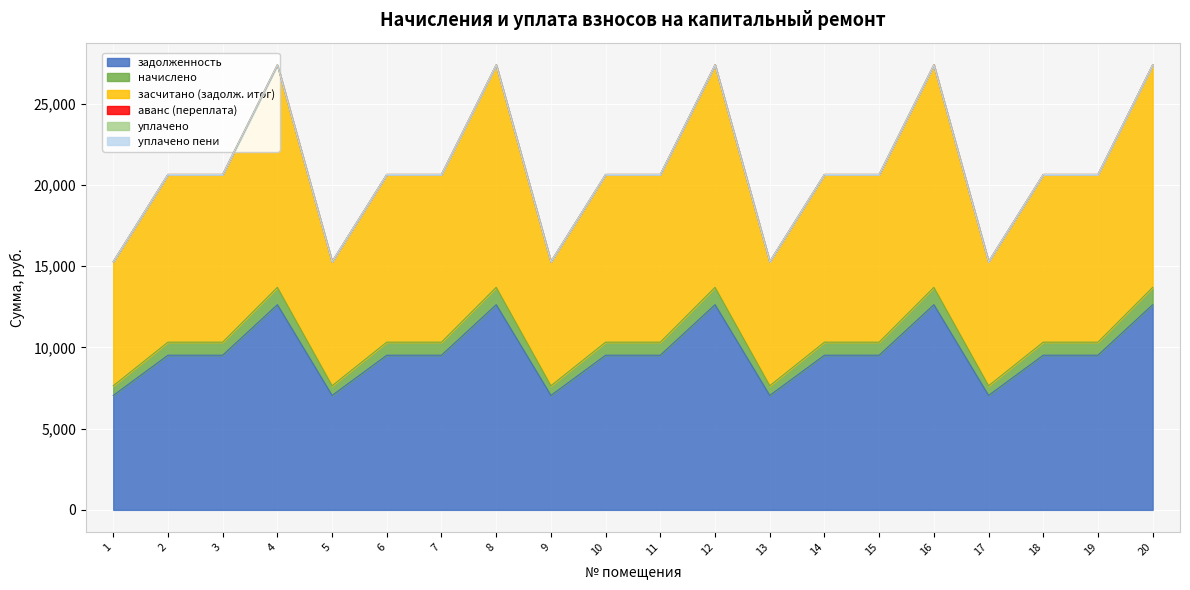

How many interior local peaks does the засчитано (задолж. итог) series have?

4